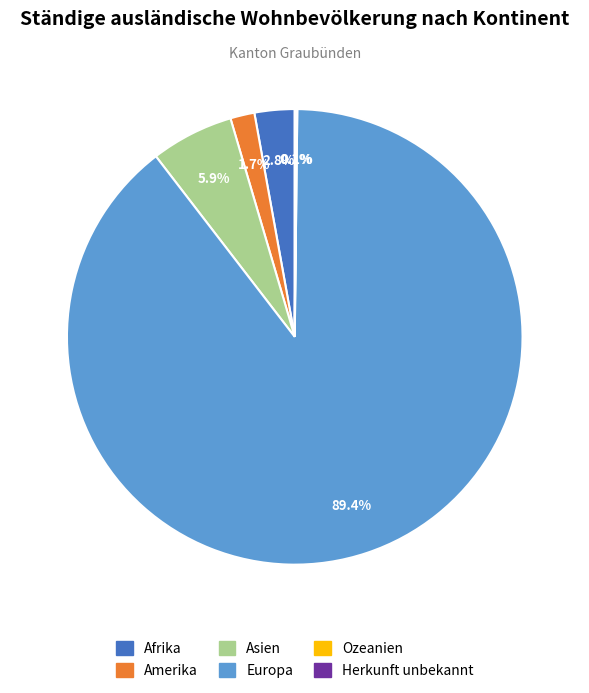

Is there any slice that represents more than half of the pie?

Yes